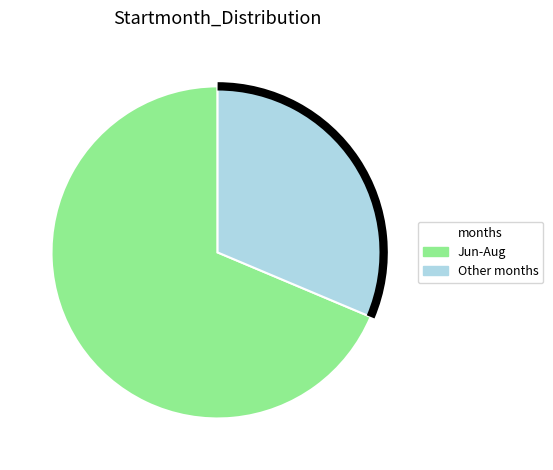

Is there any slice that represents more than half of the pie?

Yes